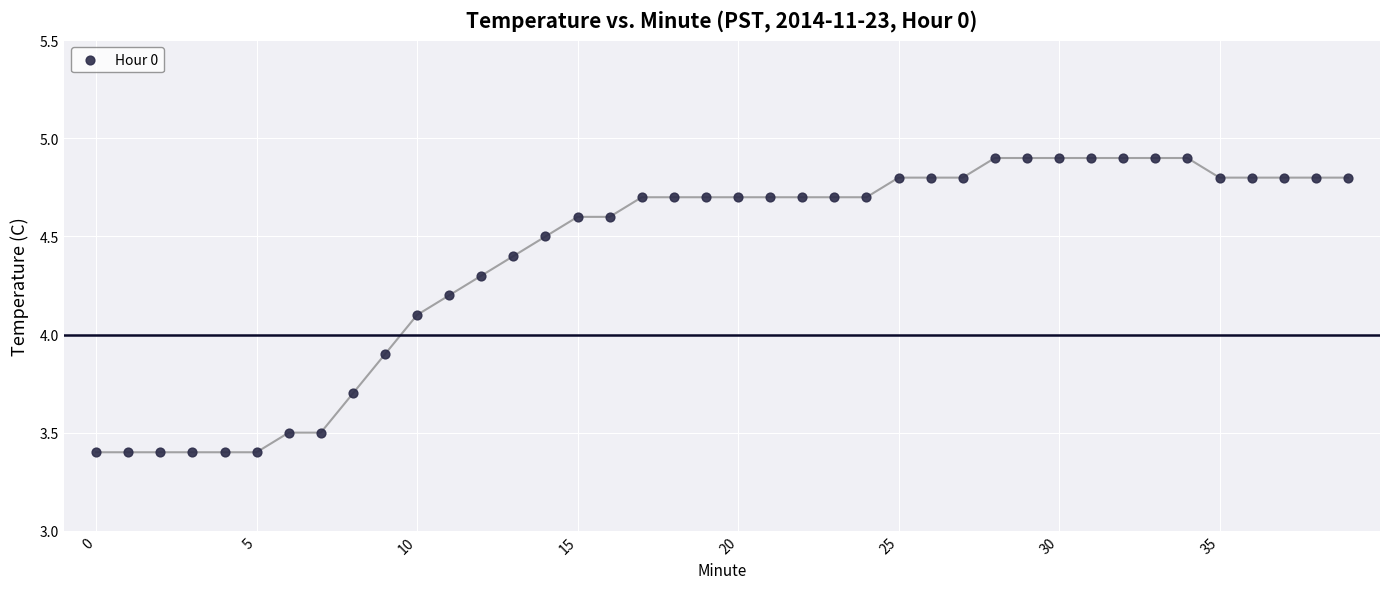

What is the range of Y values (max minus min)?

1.5